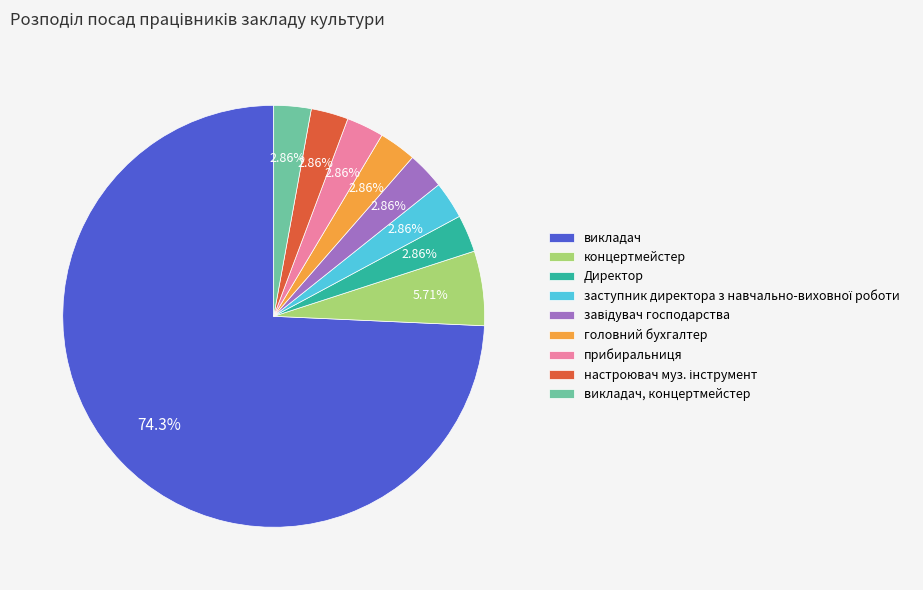

Do концертмейстер and викладач, концертмейстер together represent more than half of the pie?

No